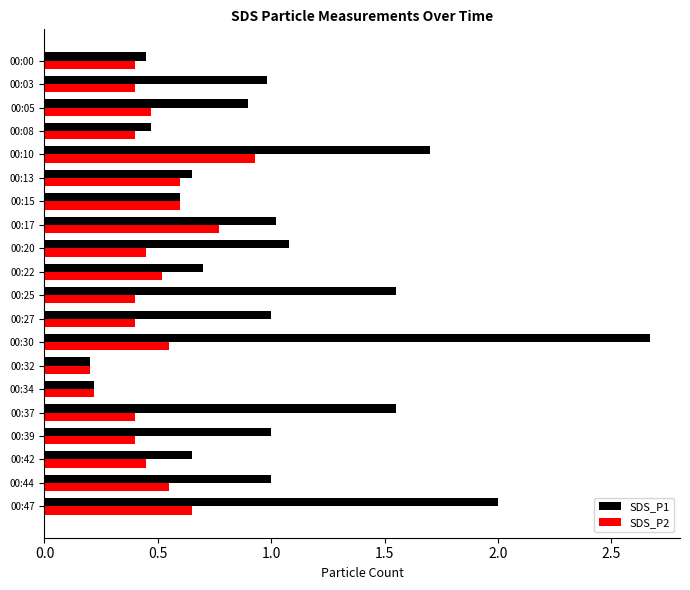

Rank the series by their average value, from lowest to highest.

SDS_P2, SDS_P1